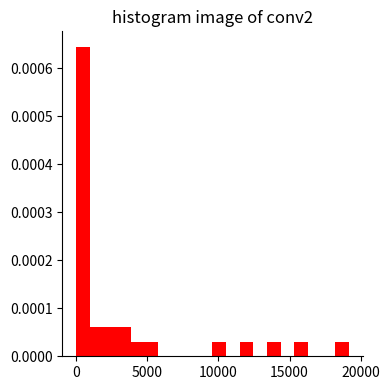

Read against the x-axis, roughly where is the centre of the tallest bar?

500